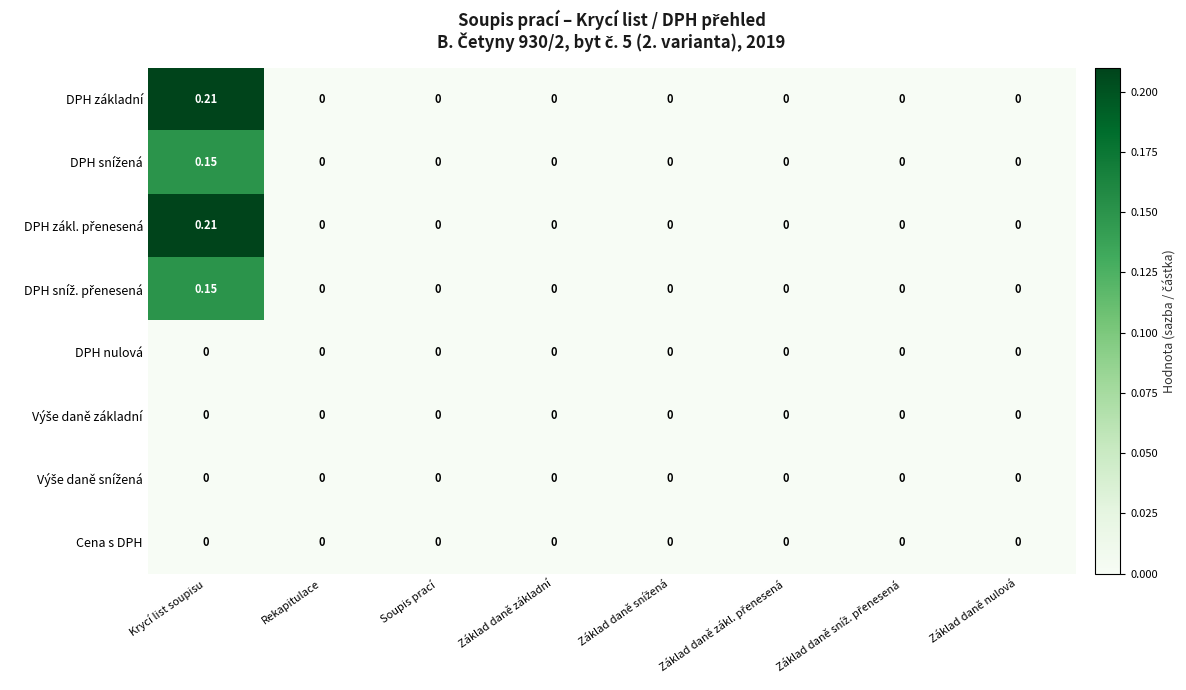

At which category is the sum across all series the highest?

Krycí list soupisu